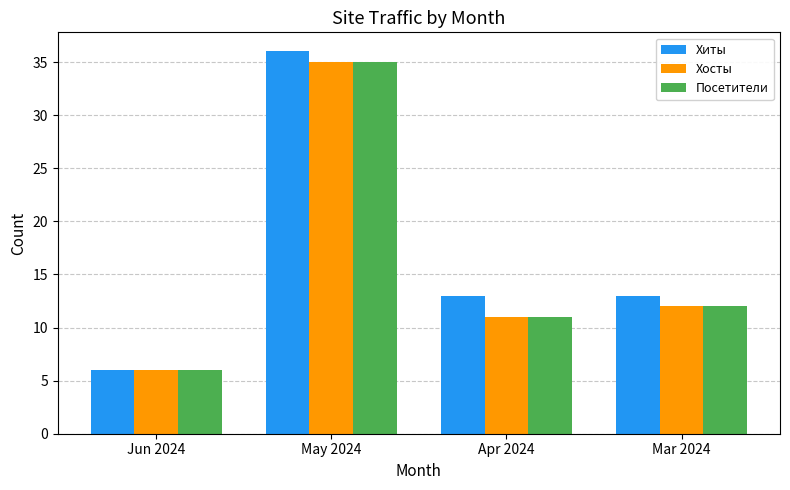

Is it true that Хиты equals 13 at Apr 2024?

True